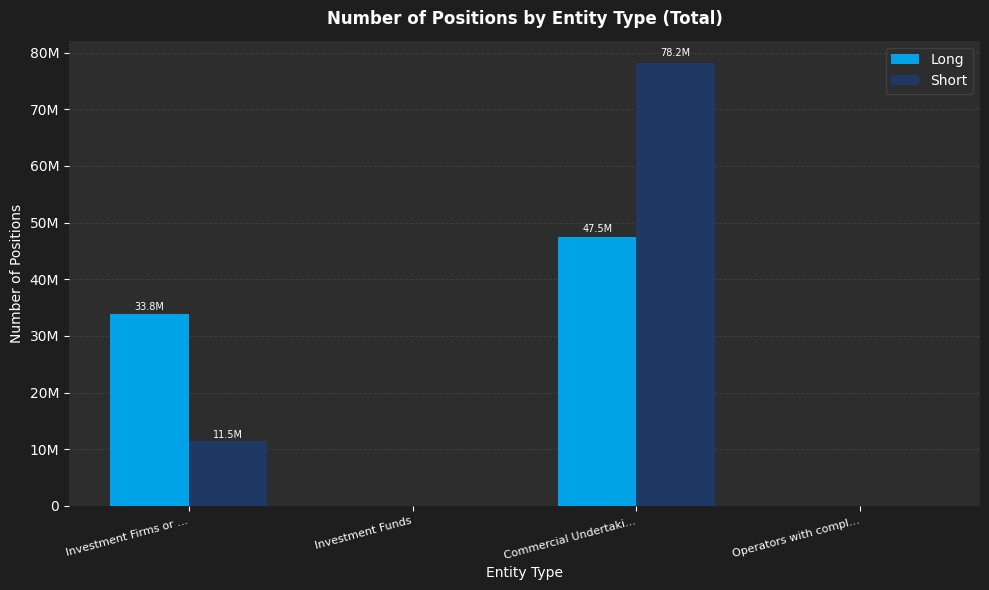

Reading left to right, extract all data points from this chart.

Long: Investment Firms or ...=33824445	Investment Funds=0	Commercial Undertaki...=47454786	Operators with compl...=0
Short: Investment Firms or ...=11492982	Investment Funds=0	Commercial Undertaki...=78188105	Operators with compl...=0